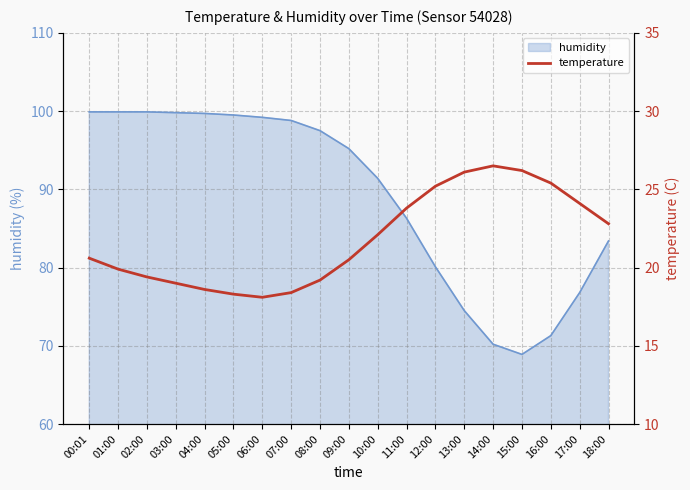

What position from the right is 04:00?

15